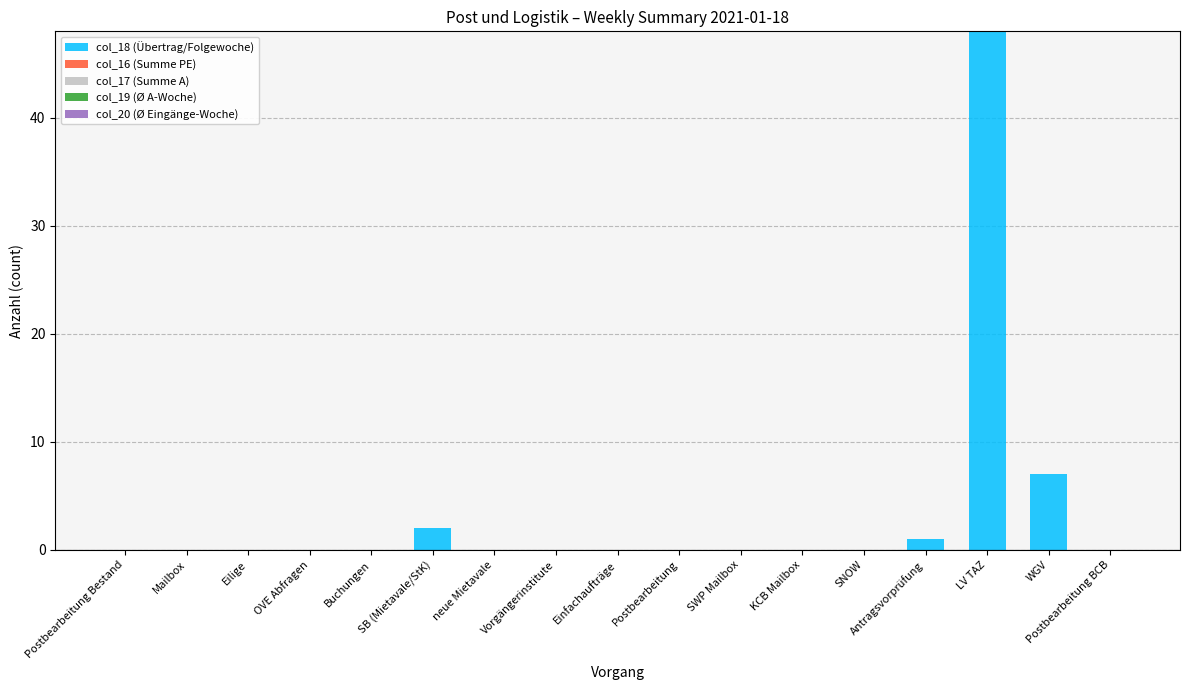

At which label is the value closest to 24?

WGV